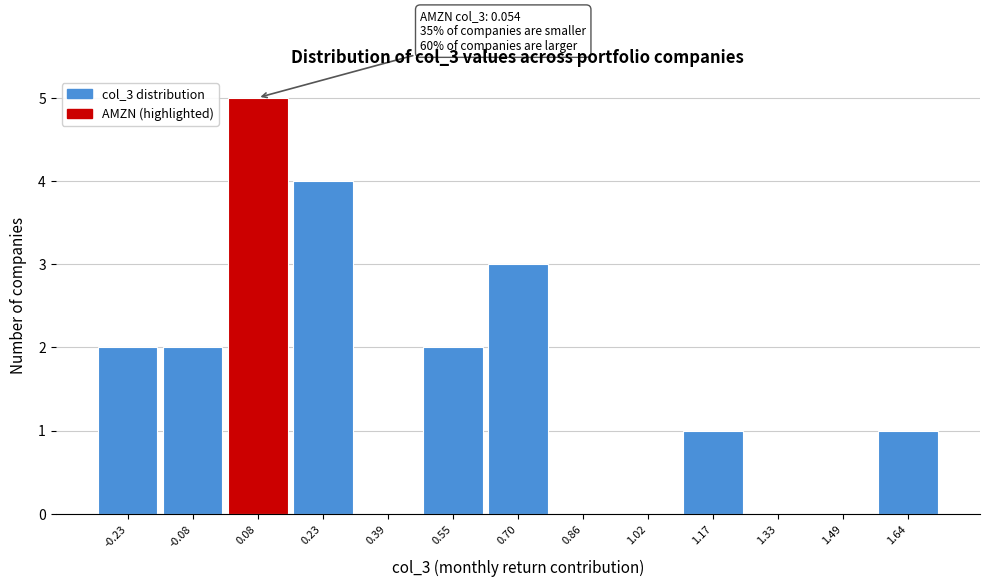

Which range on the x-axis has the tallest bar?

0.00 to 0.16